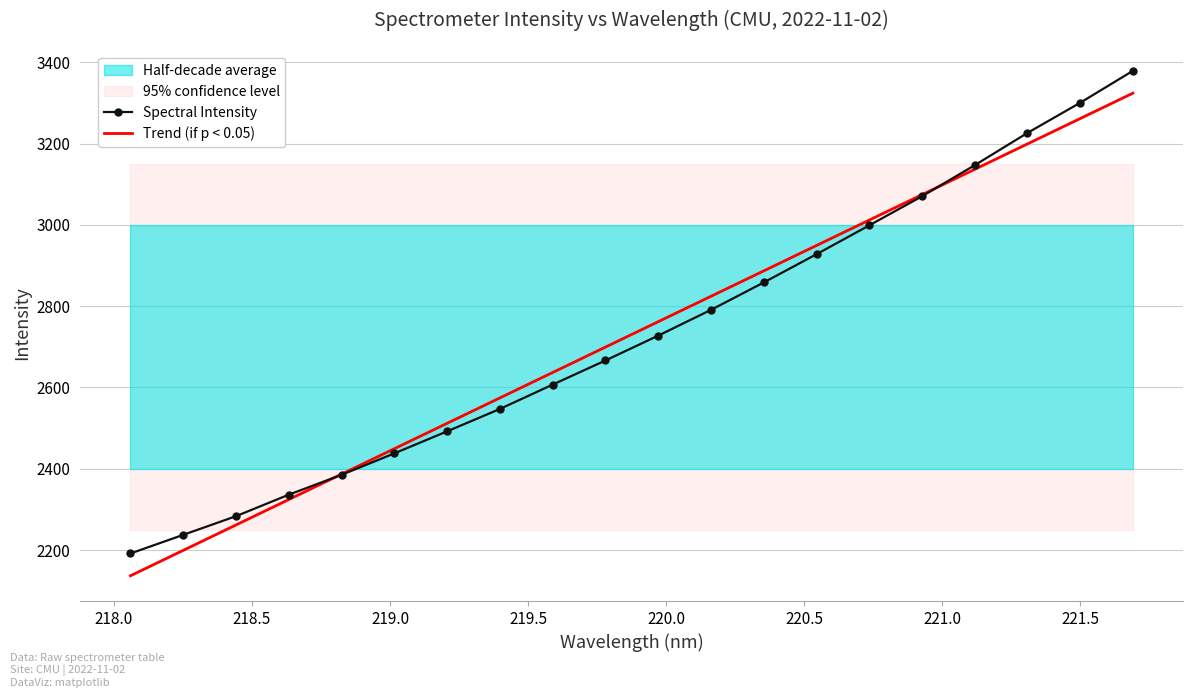

Reading left to right, extract all data points from this chart.

Spectral Intensity: 2191.5	2237.4	2283.3	2336.2	2385.1	2437.9	2492.1	2547.1	2607.0	2666.4	2727.5	2790.9	2858.2	2927.8	2998.7	3070.2	3146.7	3226.1	3300.3	3378.9
Trend (if p < 0.05): 2136.7	2199.2	2261.7	2324.3	2386.8	2449.3	2511.8	2574.3	2636.8	2699.3	2761.8	2824.3	2886.7	2949.2	3011.7	3074.2	3136.6	3199.0	3261.5	3323.9